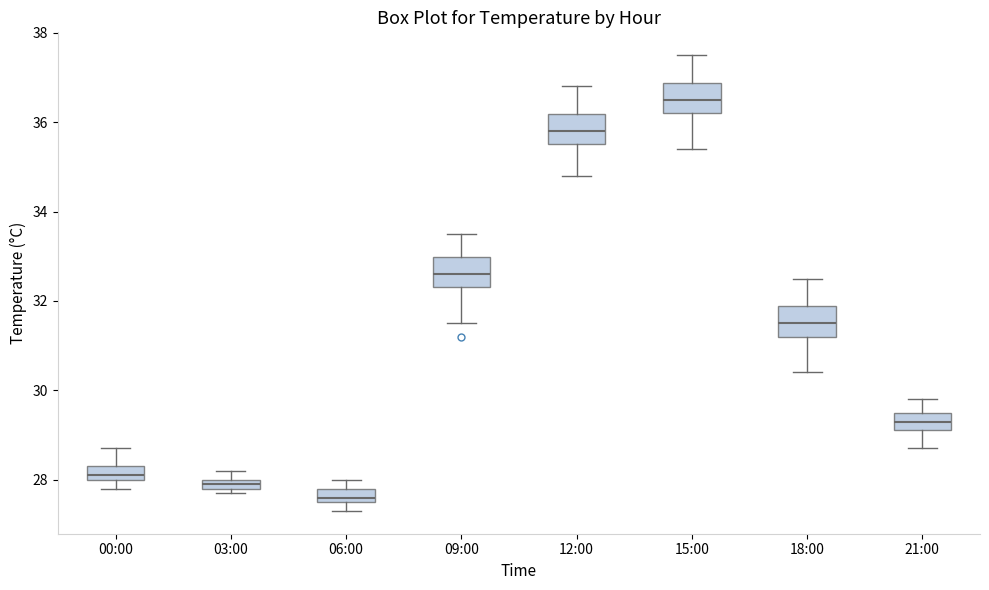

Where is the lower edge of the box for 18:00 on the y-axis? The values are not printed on the chart, so give them approximately, as read against the axis.

31.2